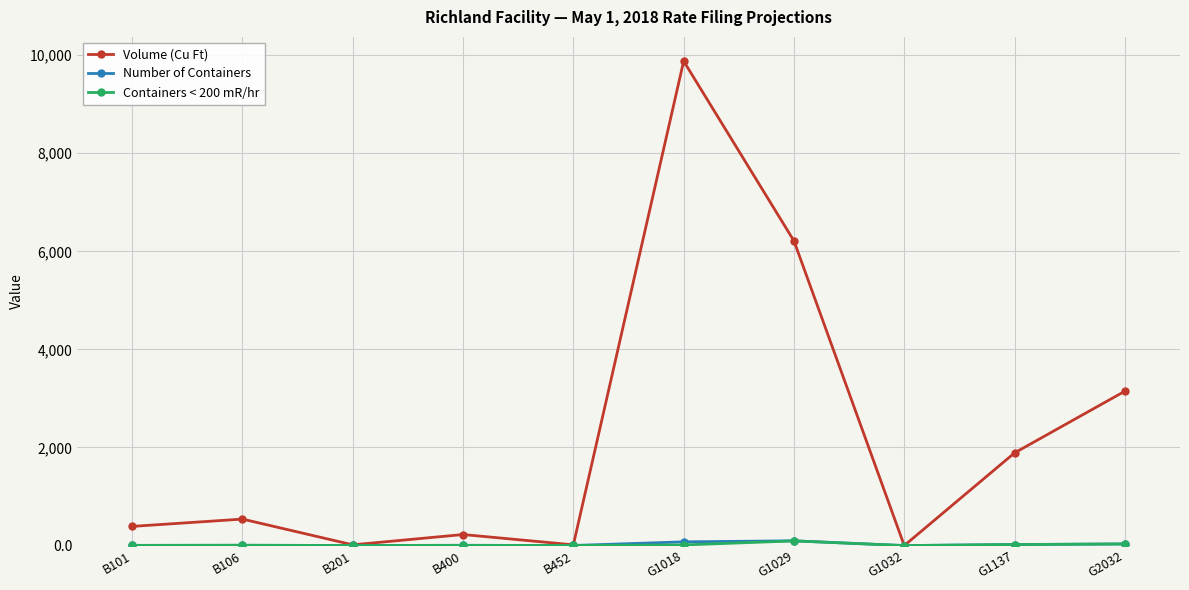

Which category has the highest value in the Volume (Cu Ft) series?

G1018